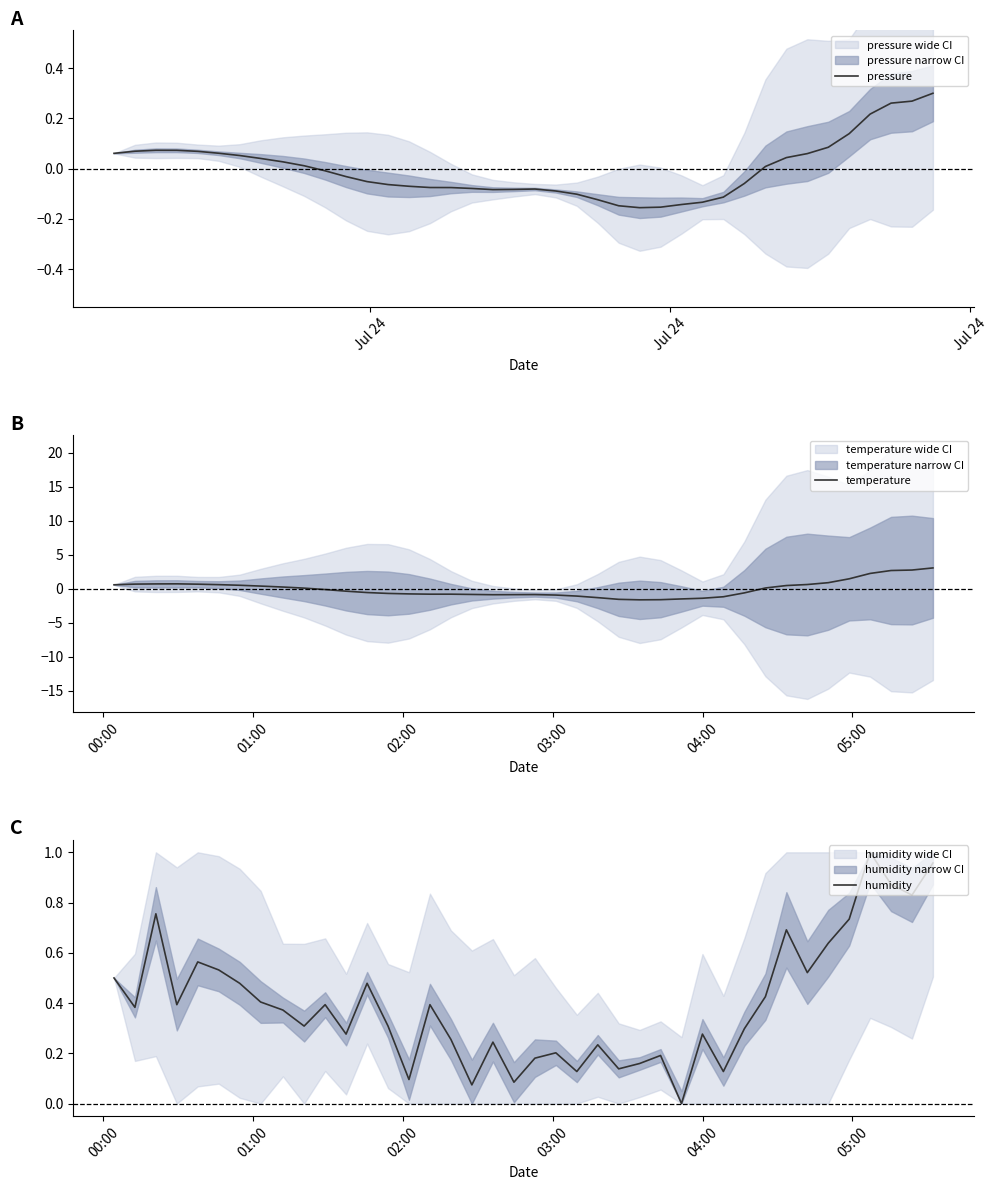

What is the minimum value for temperature?

-1.6